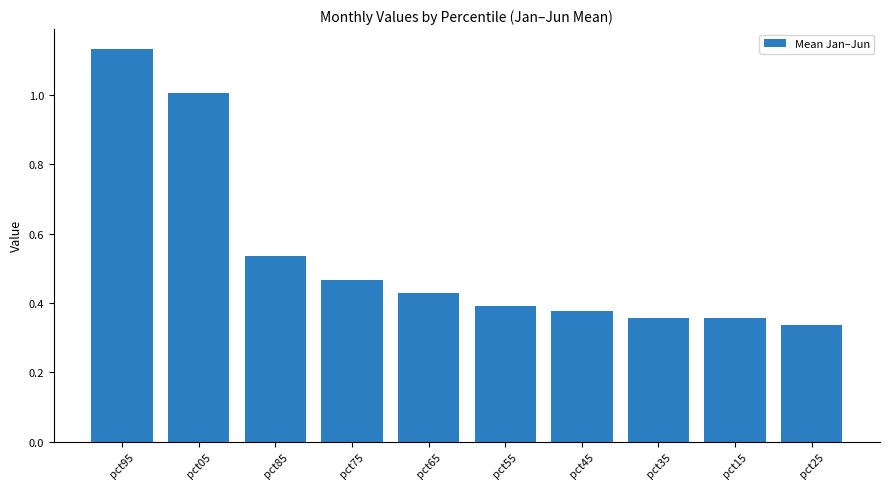

Which label corresponds to the largest value in the chart?

pct95